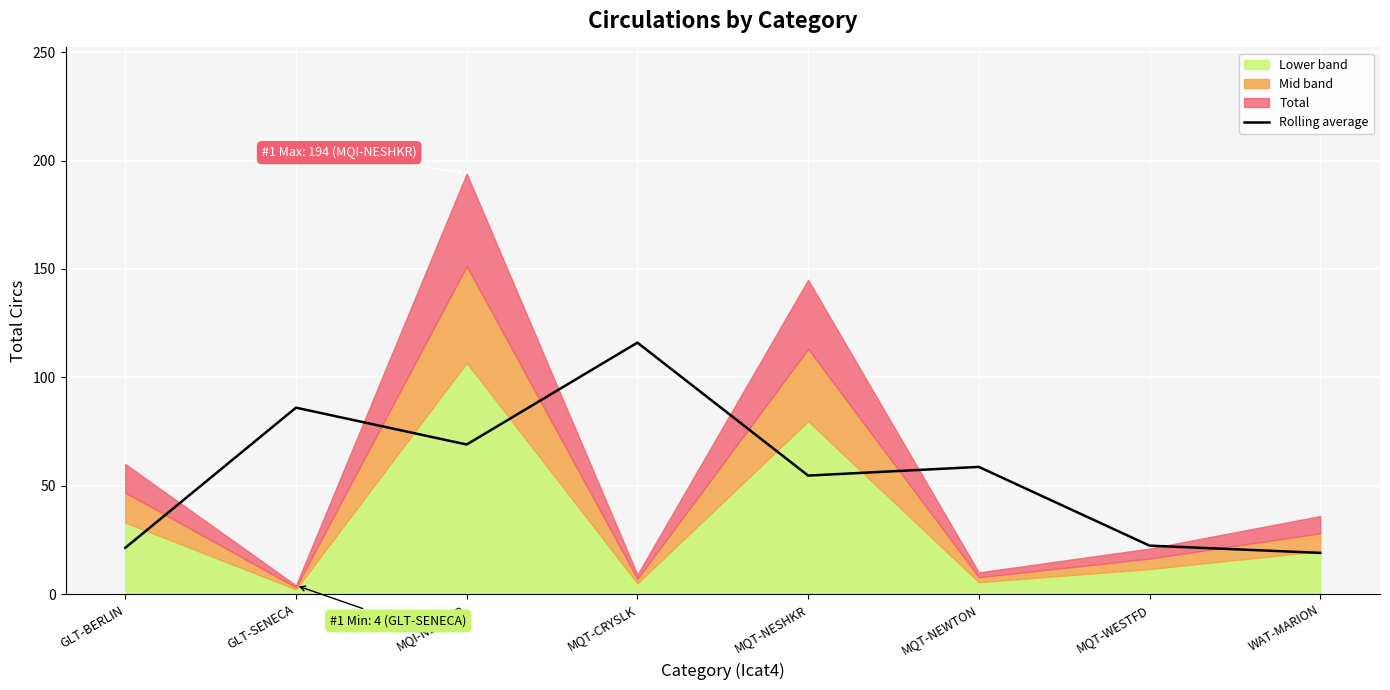

True or false: the data shows 30.5 at GLT-BERLIN.

False